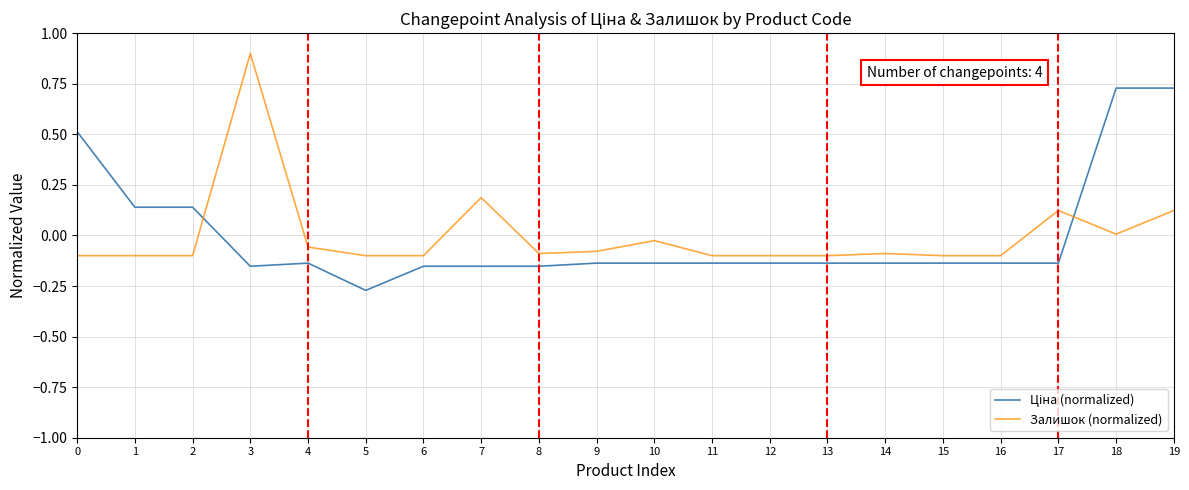

How many lines are shown in the chart?

2